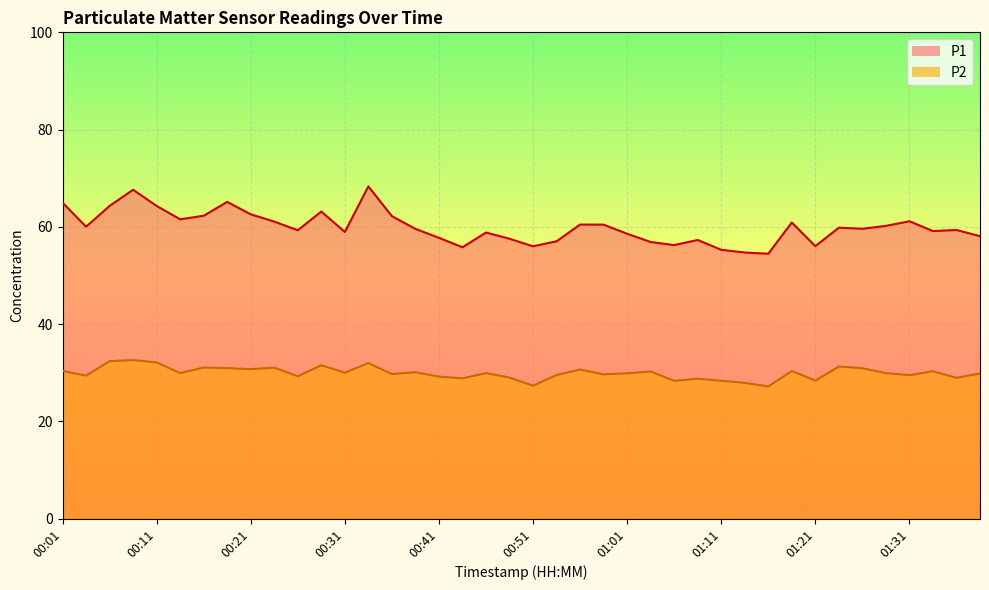

At which label does P2 reach its minimum?

01:16